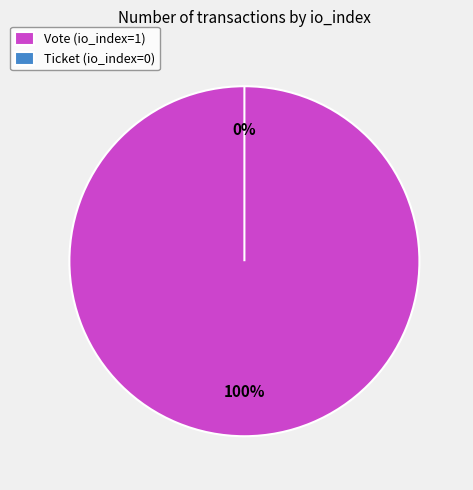

Which category has the smallest portion of the pie?

Ticket (io_index=0)